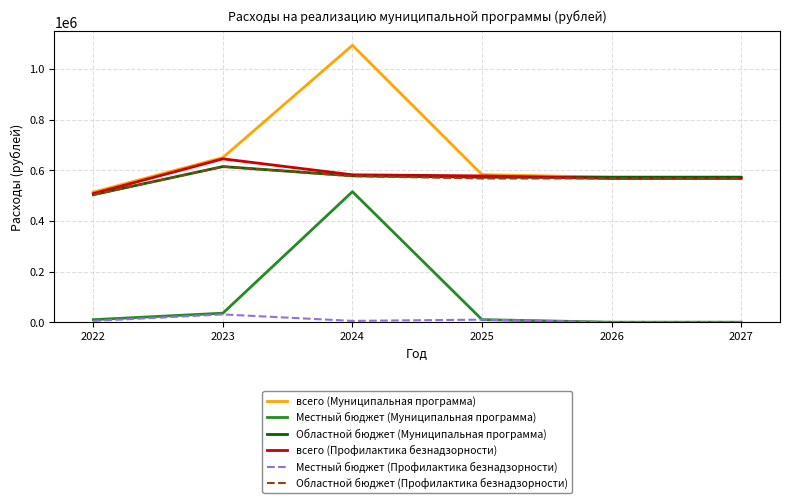

In Областной бюджет (Муниципальная программа), how many points are higher than both neighbors (excluding endpoints)?

1